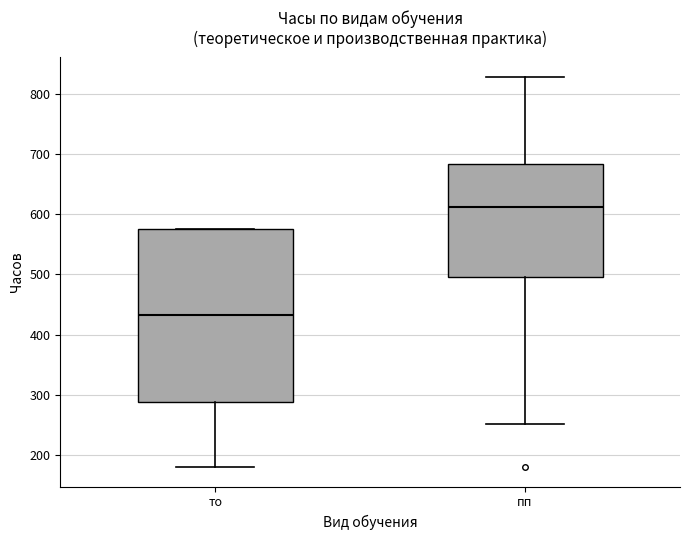

Reading left to right, transcribe this box plot: for each box, give where its median line is, the range the box spans, and where its two whiskers end, as read against the y-axis. The values are not printed on the chart, so give them approximately, as read against the axis.

то: median 430, box 290 to 580, whiskers 180 to 580
пп: median 610, box 500 to 680, whiskers 250 to 830